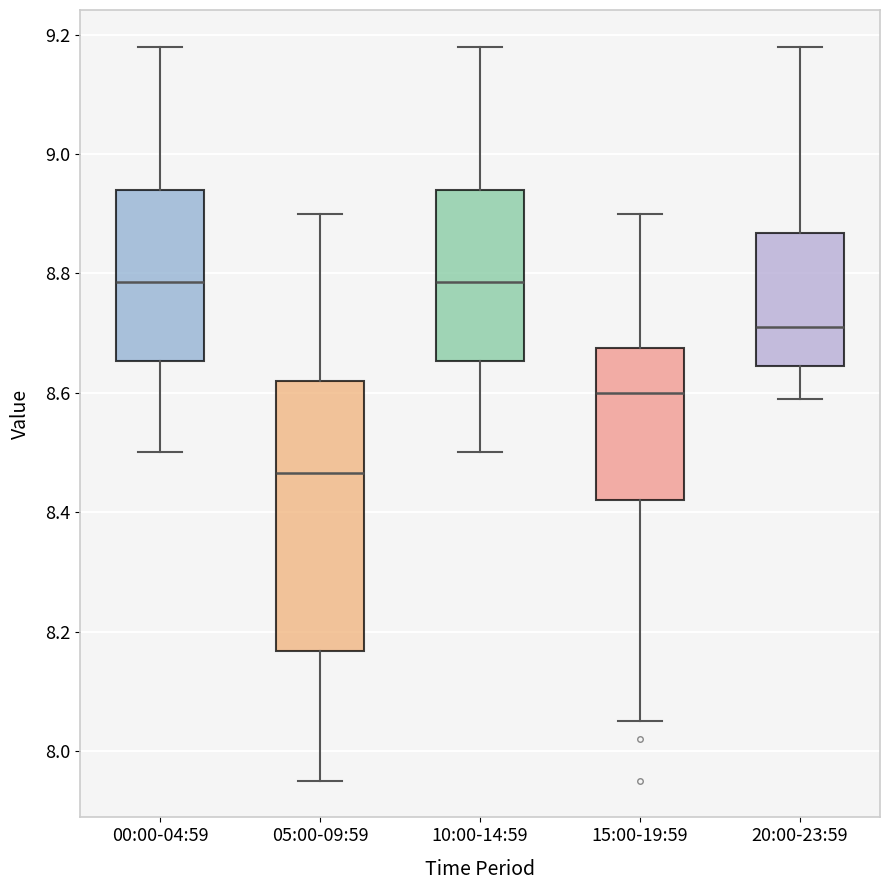

Which box is the tallest, from its lower edge to its upper edge?

05:00-09:59